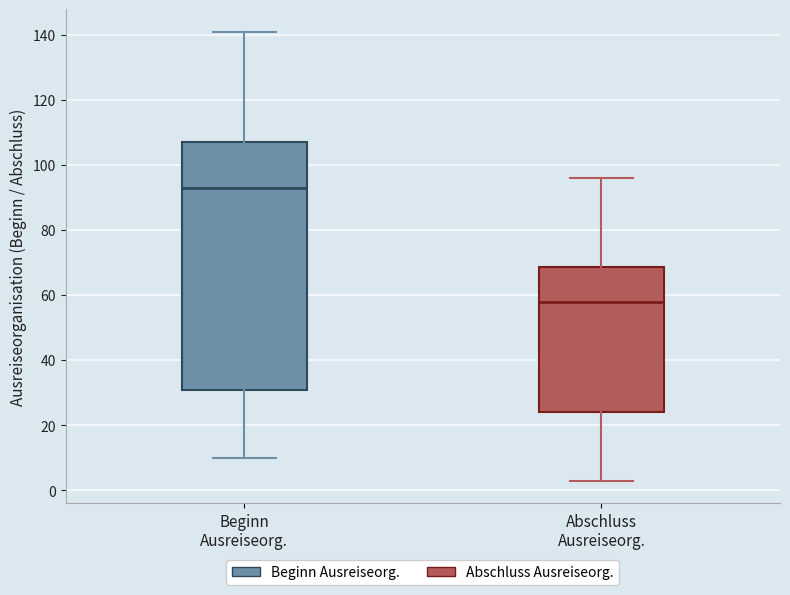

Which box has the highest median line?

Beginn Ausreiseorg.